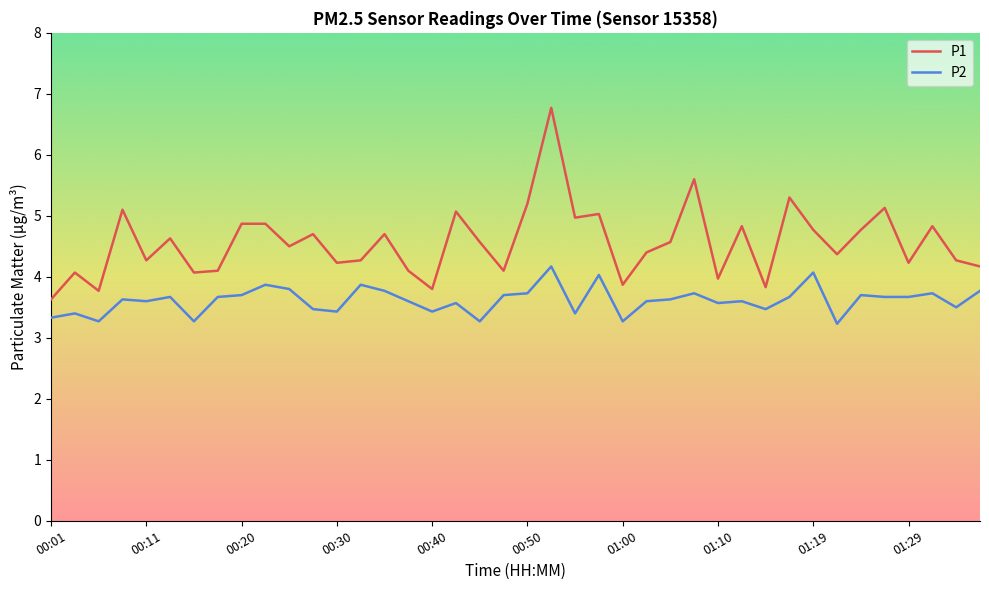

What is the maximum value shown in the chart?

6.8